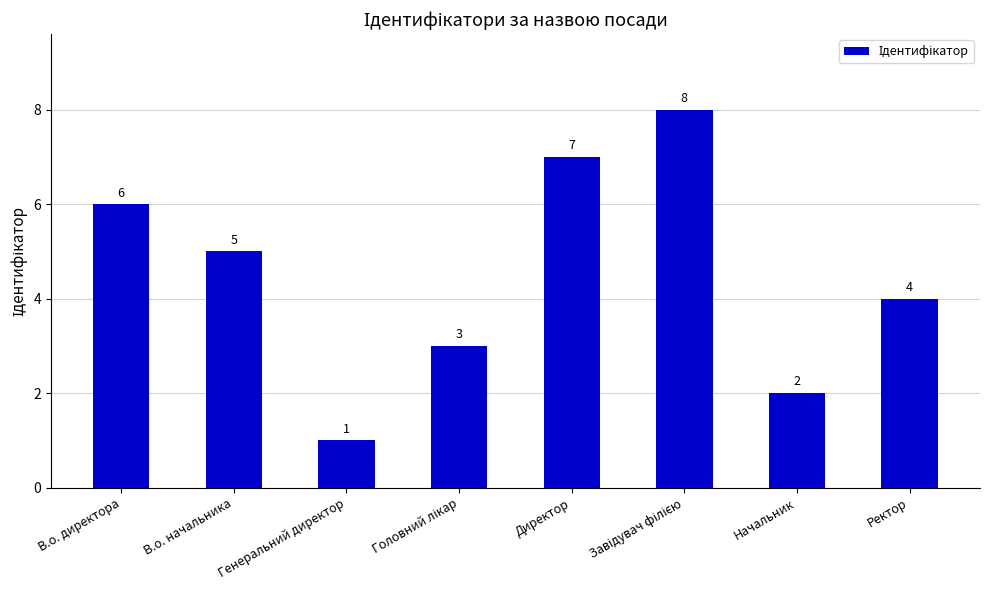

At which category does the chart reach its minimum across all series?

Генеральний директор